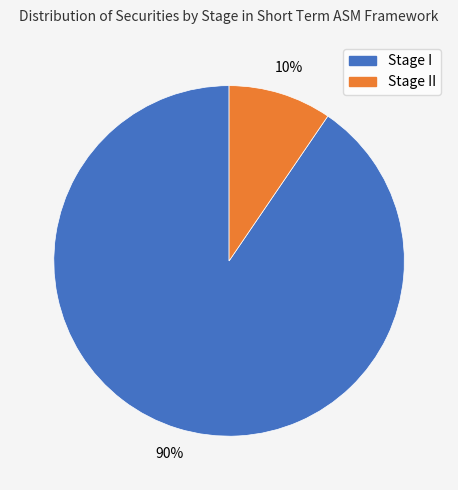

To the nearest percent, what is the average slice percentage?

50%